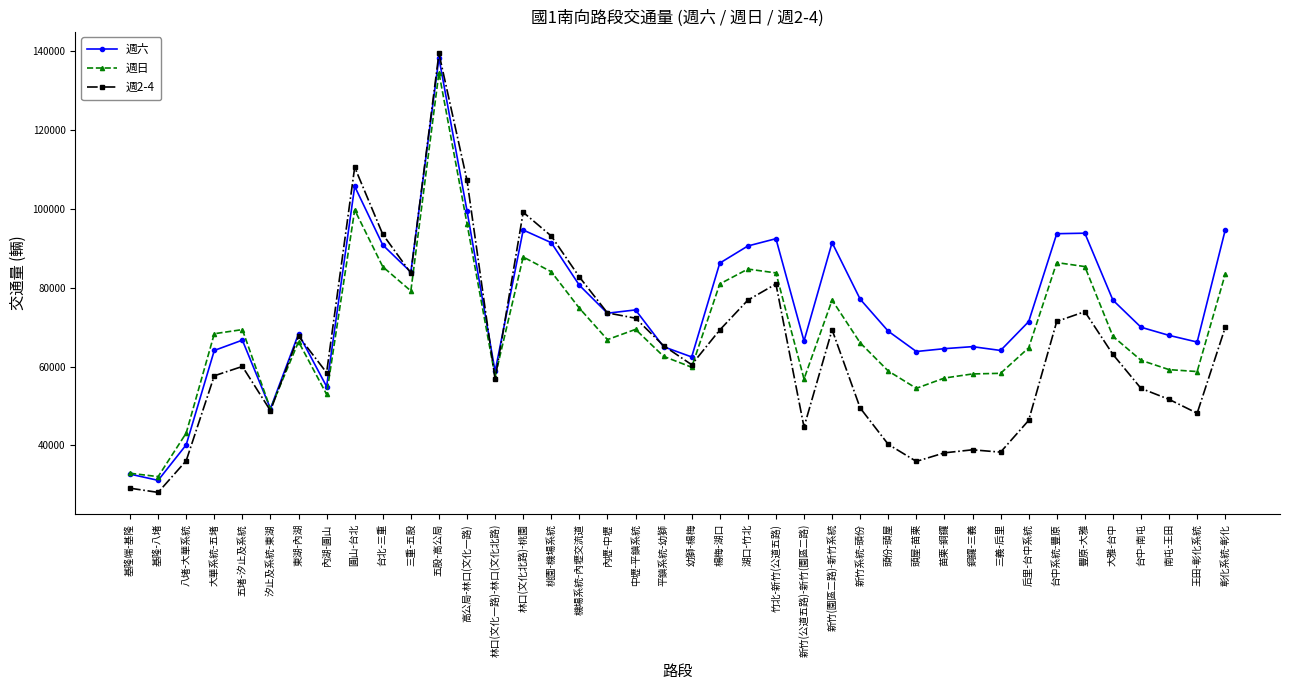

Rank the series by their average value, from highest to lowest.

週六, 週日, 週2-4